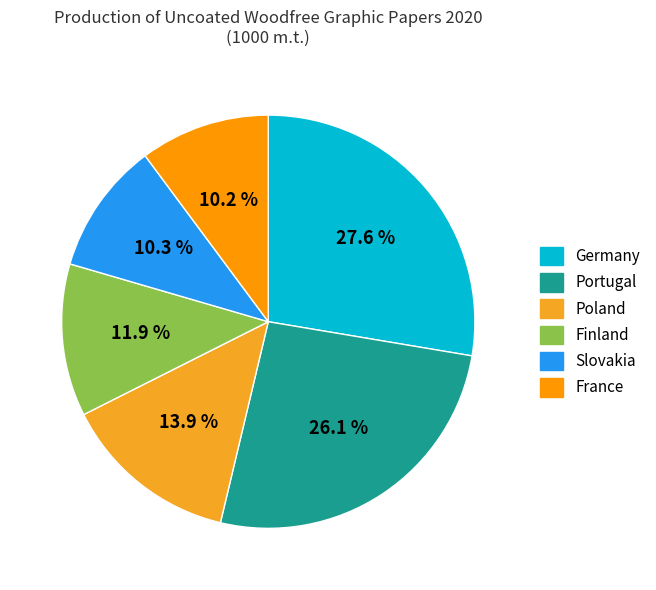

How much of the chart is everything except Portugal?

73.9%